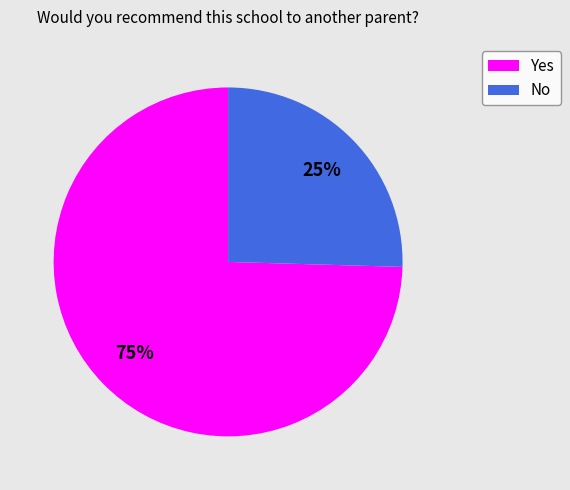

Which slice is the largest?

Yes